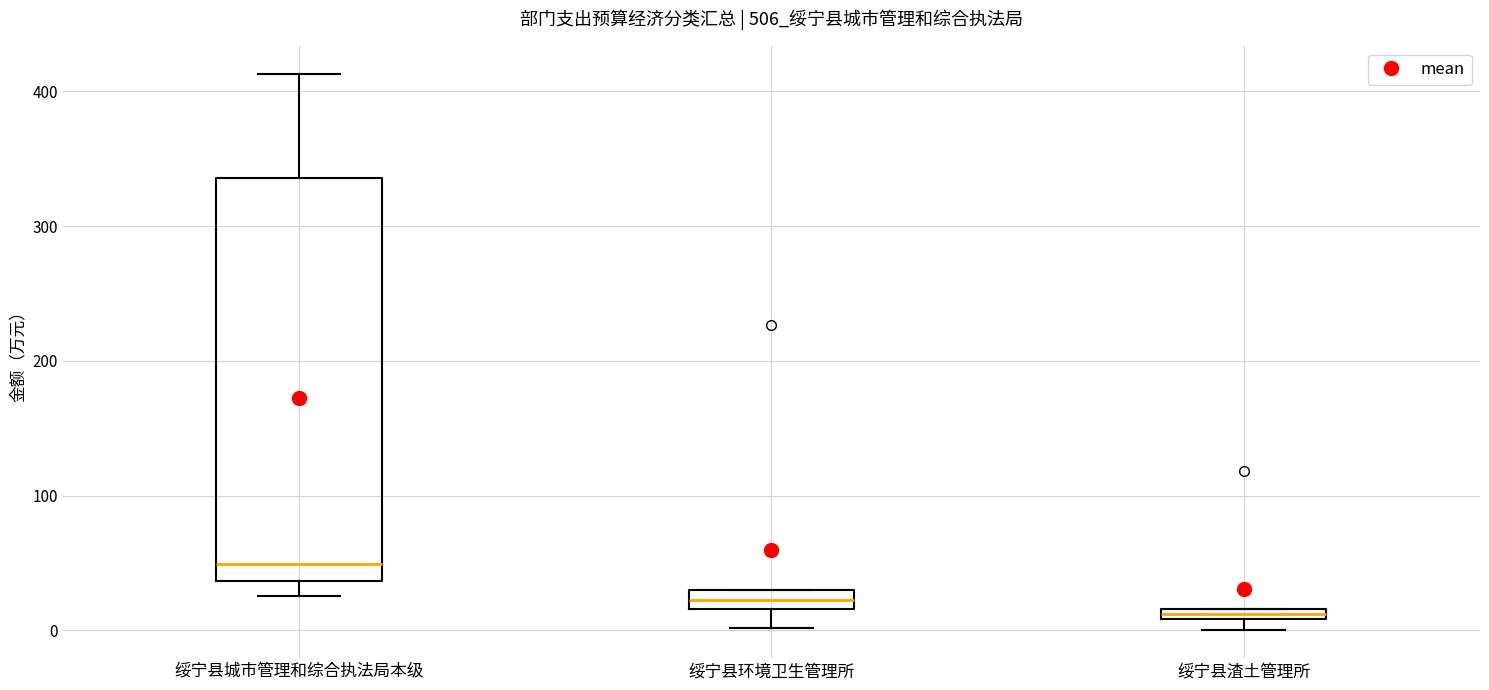

Where is the upper edge of the box for 绥宁县渣土管理所 on the y-axis? The values are not printed on the chart, so give them approximately, as read against the axis.

20